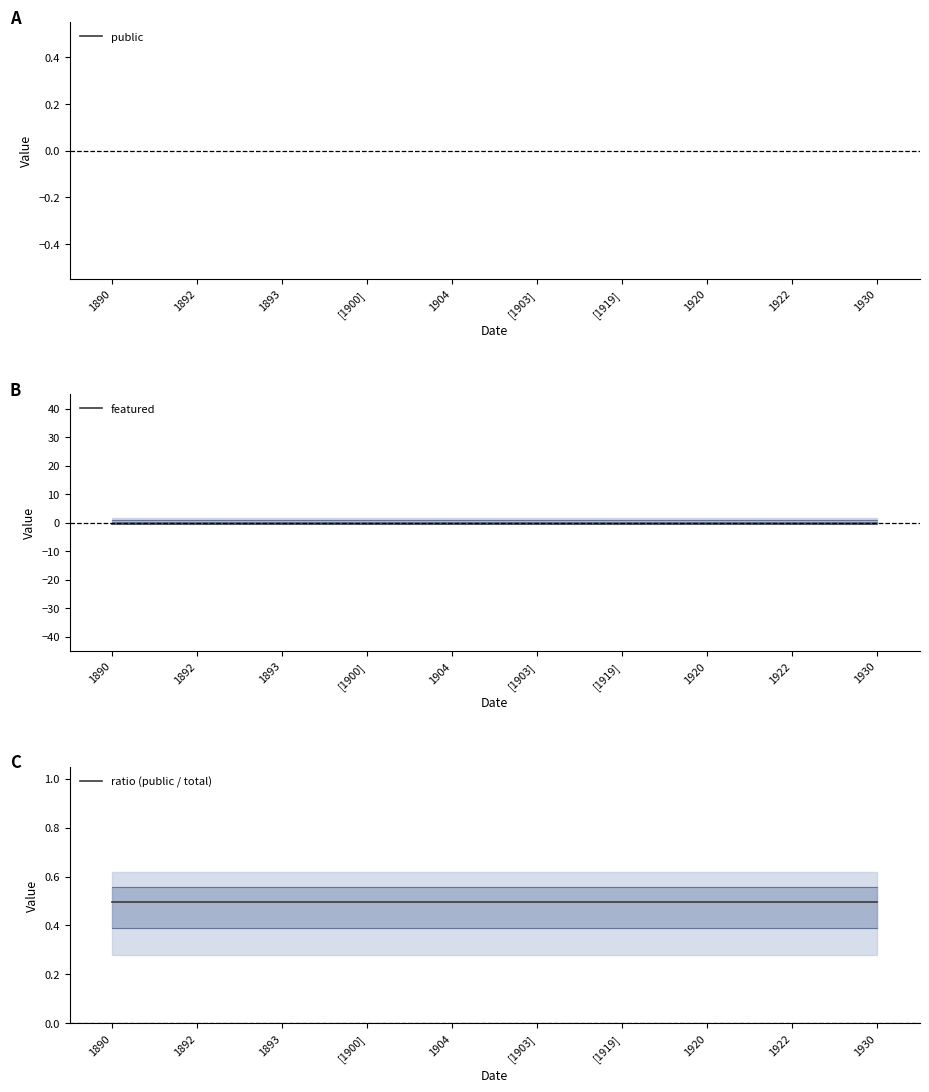

Which has a higher value, 1920 or 1904?

1920